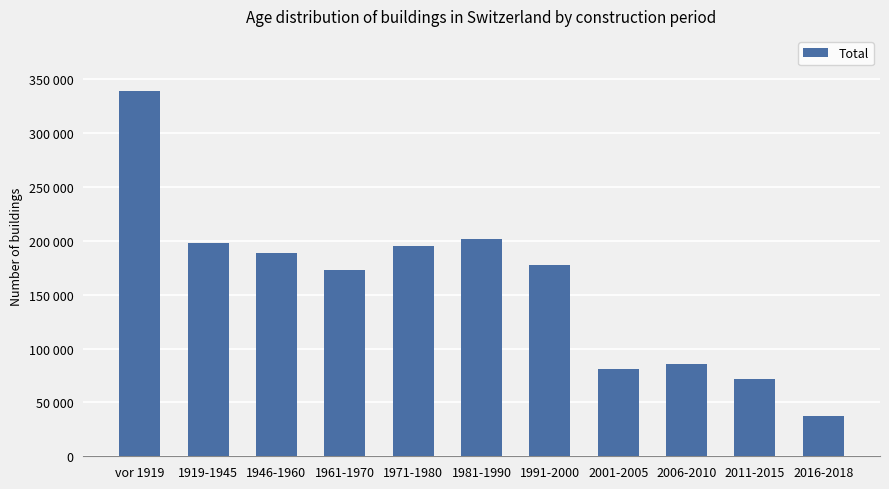

Count the number of values greater than 177750.

5